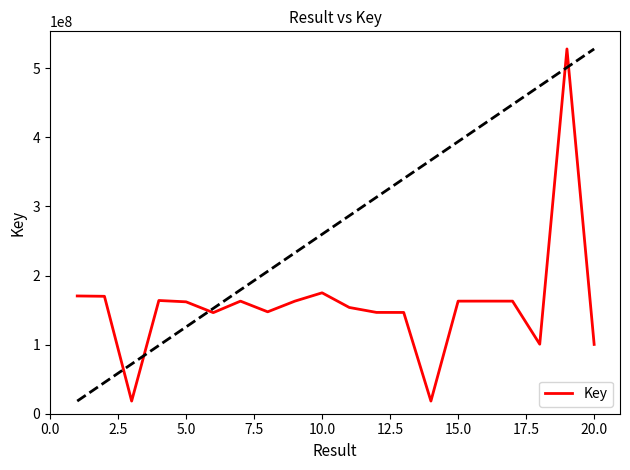

What is the smallest value displayed?

18321763